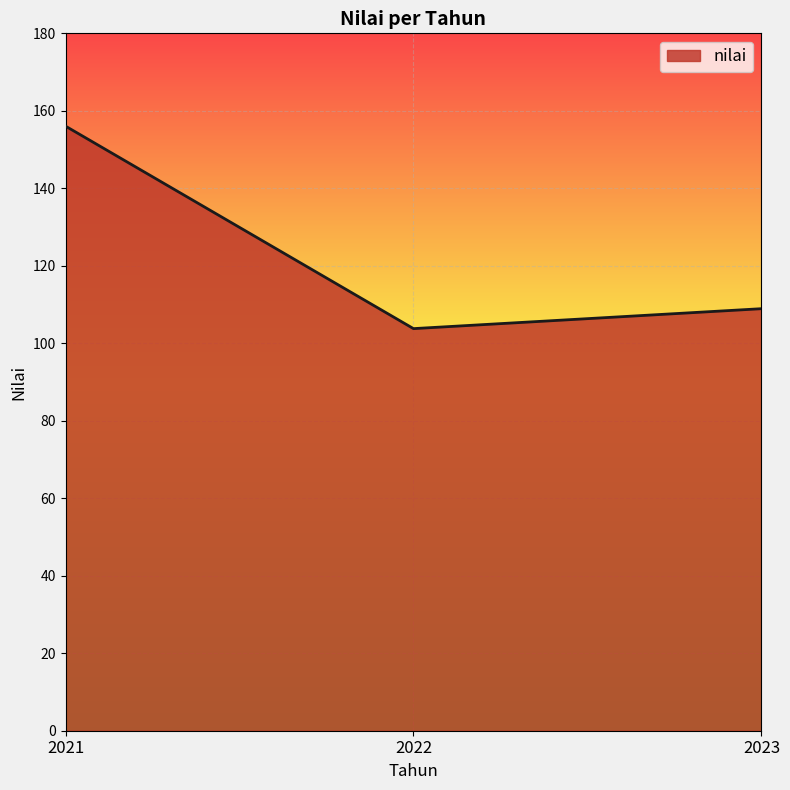

What is the difference between the maximum and minimum values?

52.3